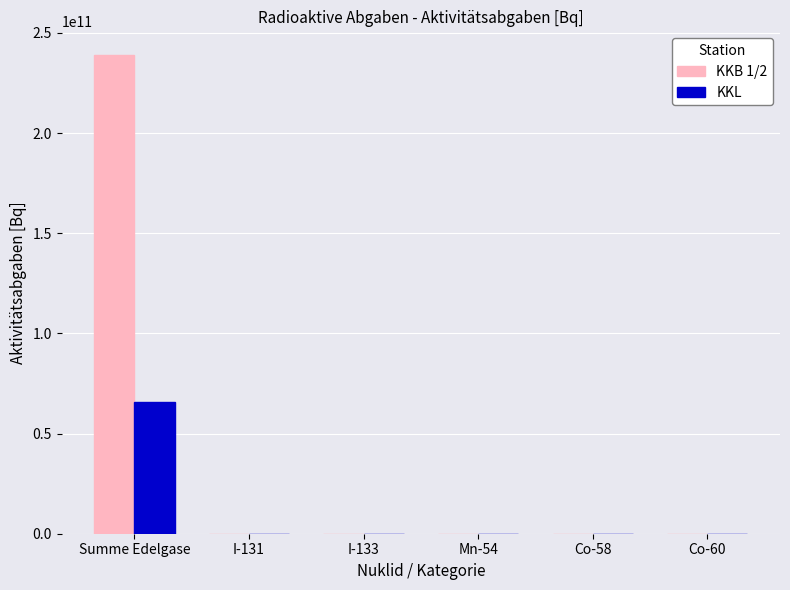

The value of KKL at Co-60 is 39957077371.0. True or false?

False